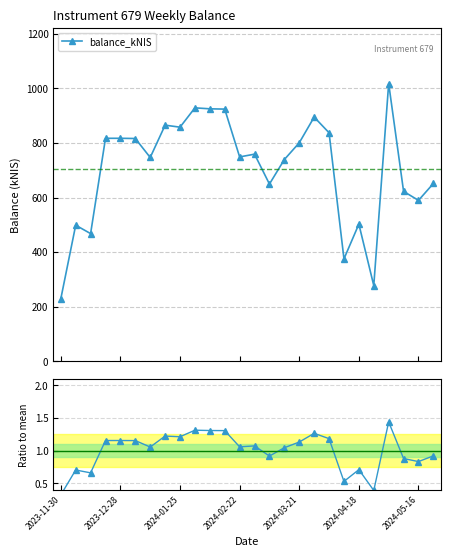

The value at 2024-05-16 is 0.3. True or false?

False